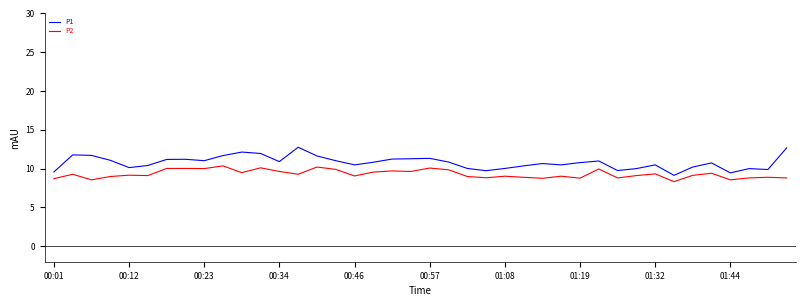

Rank the series by their average value, from highest to lowest.

P1, P2